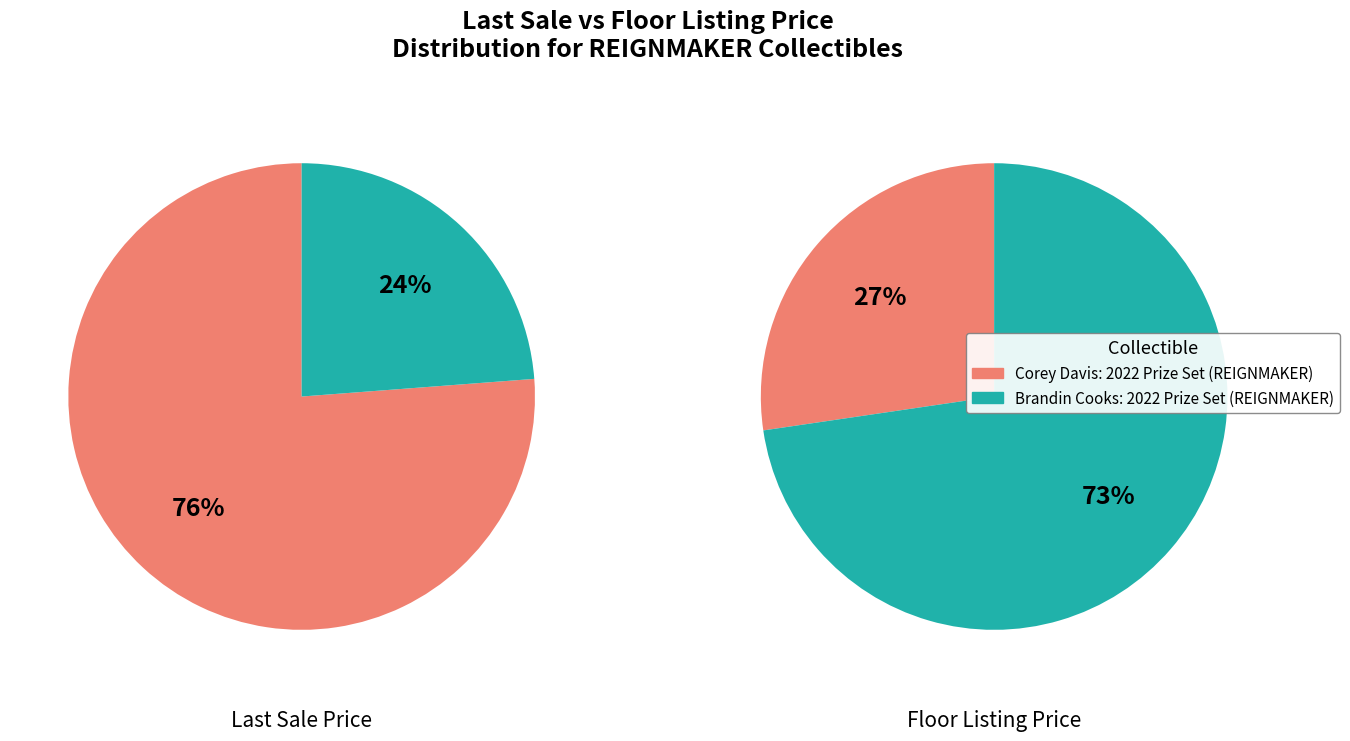

Which category accounts for the majority?

Corey Davis: 2022 Prize Set (REIGNMAKER)